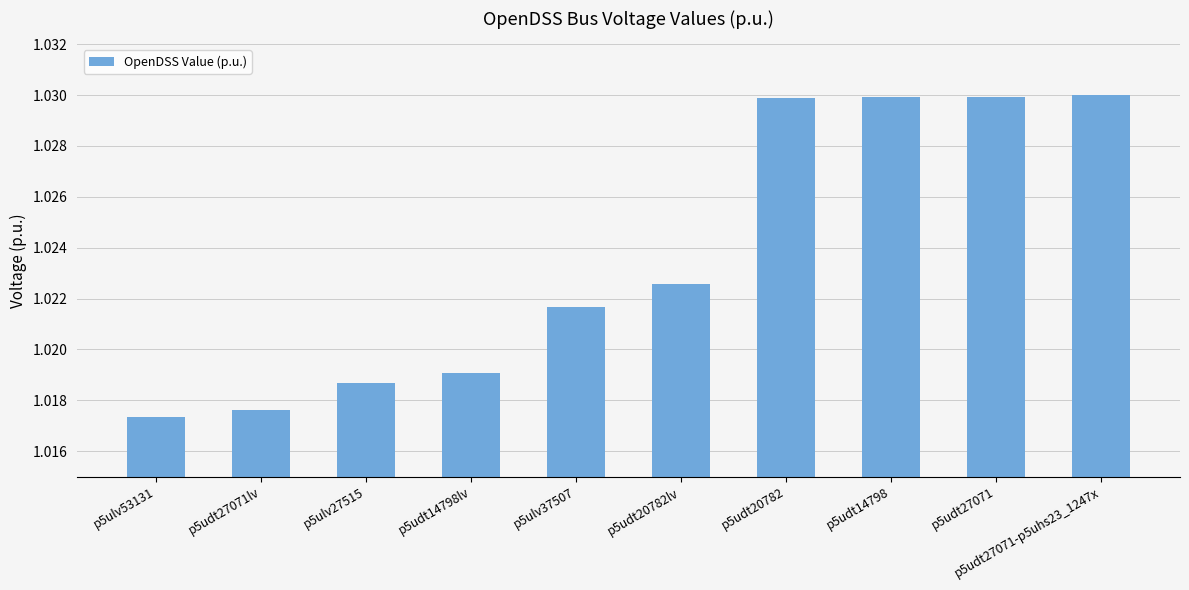

What is the label of the 3rd bar from the left?

p5ulv27515